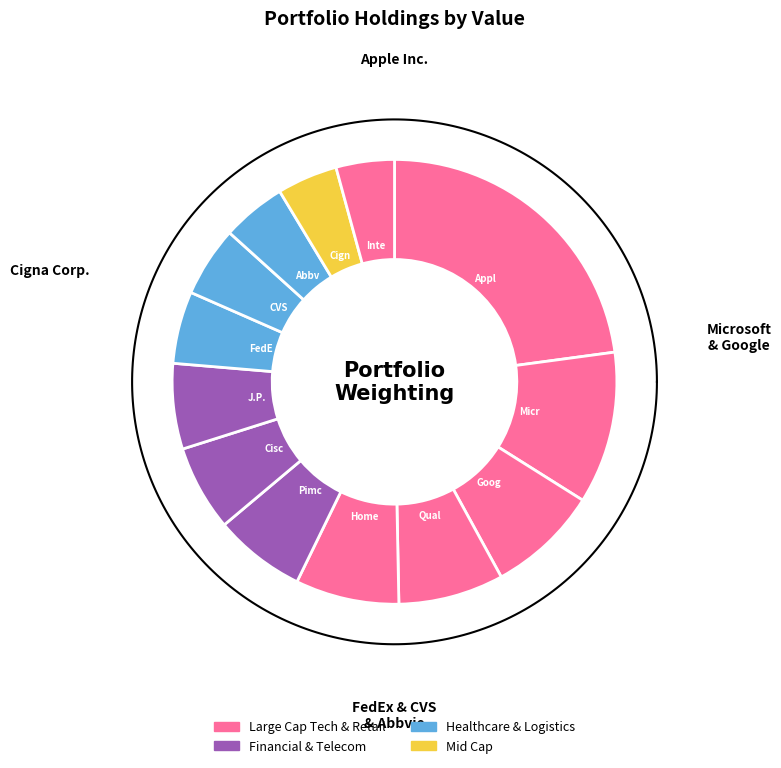

True or false: Cigna Corp. accounts for 4% of the total.

True